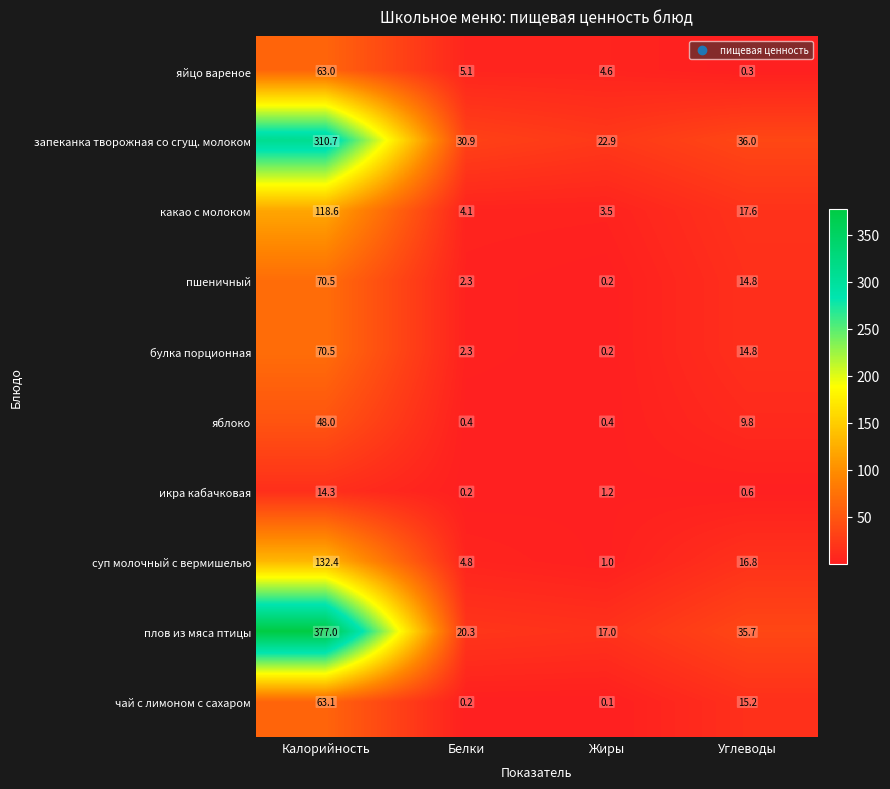

What is the sum of the яйцо вареное values at Белки and Жиры?

9.7